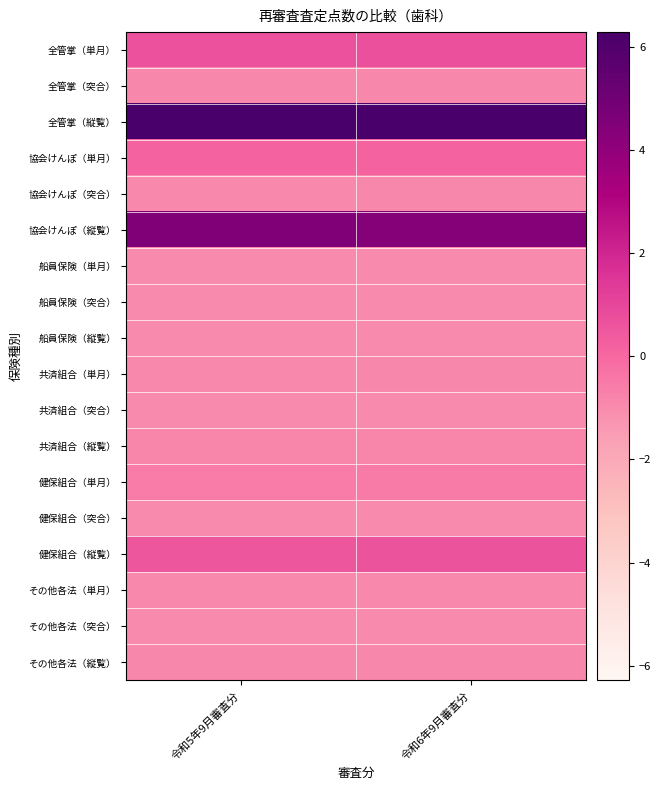

Reading left to right, transcribe all the data shown in this chart.

全管掌（単月）: 令和5年9月審査分=0.6	令和6年9月審査分=0.7
全管掌（突合）: 令和5年9月審査分=-0.9	令和6年9月審査分=-0.9
全管掌（縦覧）: 令和5年9月審査分=6.3	令和6年9月審査分=6.2
協会けんぽ（単月）: 令和5年9月審査分=0.1	令和6年9月審査分=0.1
協会けんぽ（突合）: 令和5年9月審査分=-0.9	令和6年9月審査分=-0.9
協会けんぽ（縦覧）: 令和5年9月審査分=4.5	令和6年9月審査分=4.3
船員保険（単月）: 令和5年9月審査分=-1.0	令和6年9月審査分=-1.0
船員保険（突合）: 令和5年9月審査分=-1.0	令和6年9月審査分=-1.0
船員保険（縦覧）: 令和5年9月審査分=-1.0	令和6年9月審査分=-1.0
共済組合（単月）: 令和5年9月審査分=-0.9	令和6年9月審査分=-0.9
共済組合（突合）: 令和5年9月審査分=-1.0	令和6年9月審査分=-1.0
共済組合（縦覧）: 令和5年9月審査分=-0.9	令和6年9月審査分=-0.9
健保組合（単月）: 令和5年9月審査分=-0.6	令和6年9月審査分=-0.5
健保組合（突合）: 令和5年9月審査分=-1.0	令和6年9月審査分=-1.0
健保組合（縦覧）: 令和5年9月審査分=0.6	令和6年9月審査分=0.6
その他各法（単月）: 令和5年9月審査分=-1.0	令和6年9月審査分=-1.0
その他各法（突合）: 令和5年9月審査分=-1.0	令和6年9月審査分=-1.0
その他各法（縦覧）: 令和5年9月審査分=-0.9	令和6年9月審査分=-0.9